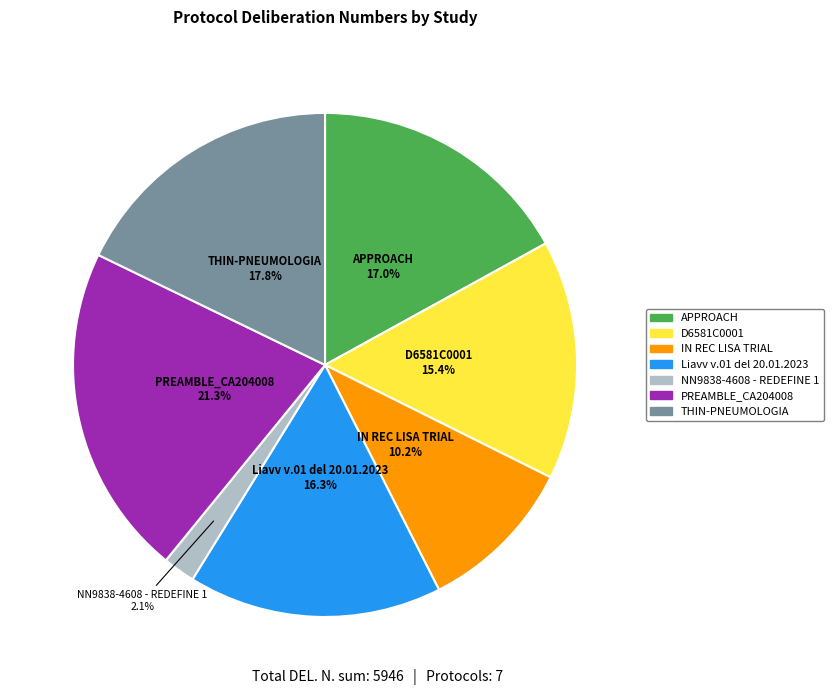

What percentage is NOT represented by IN REC LISA TRIAL?

89.8%